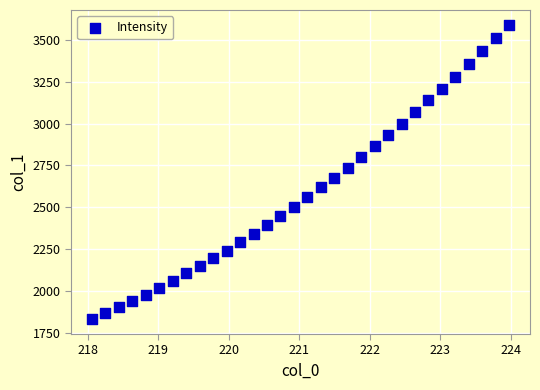

What is the range of X values (max minus min)?

5.9